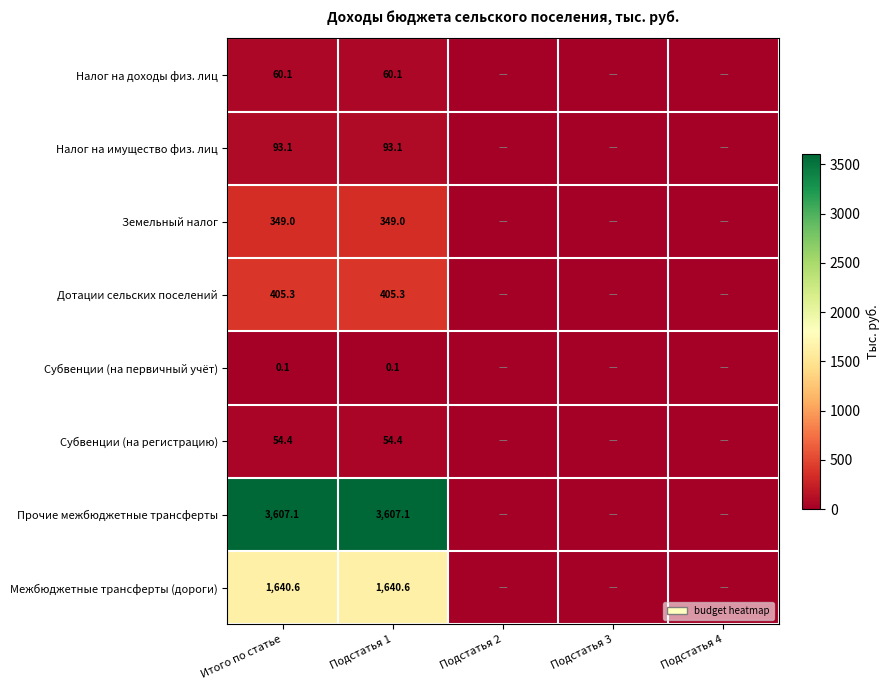

At Итого по статье, list the series in order from smallest to largest.

Субвенции (на первичный учёт), Субвенции (на регистрацию), Налог на доходы физ. лиц, Налог на имущество физ. лиц, Земельный налог, Дотации сельских поселений, Межбюджетные трансферты (дороги), Прочие межбюджетные трансферты